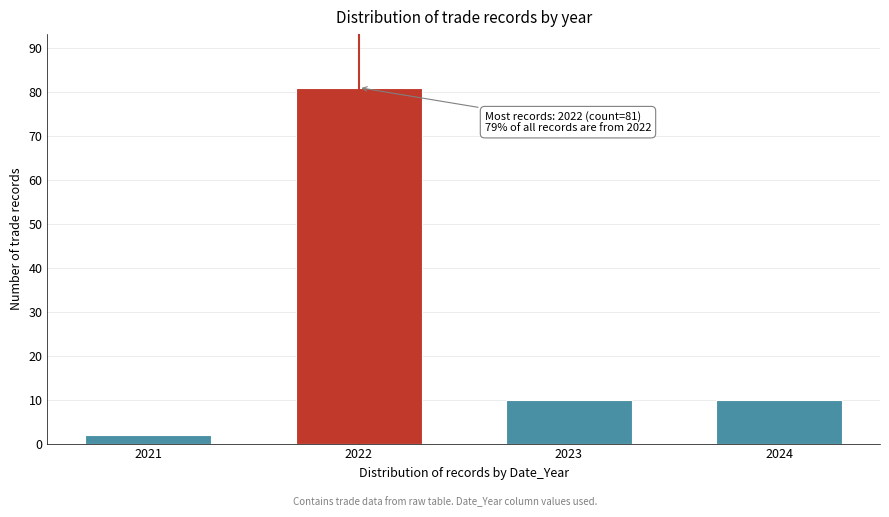

Reading left to right, extract all data points from this chart.

2021=2	2022=81	2023=10	2024=10